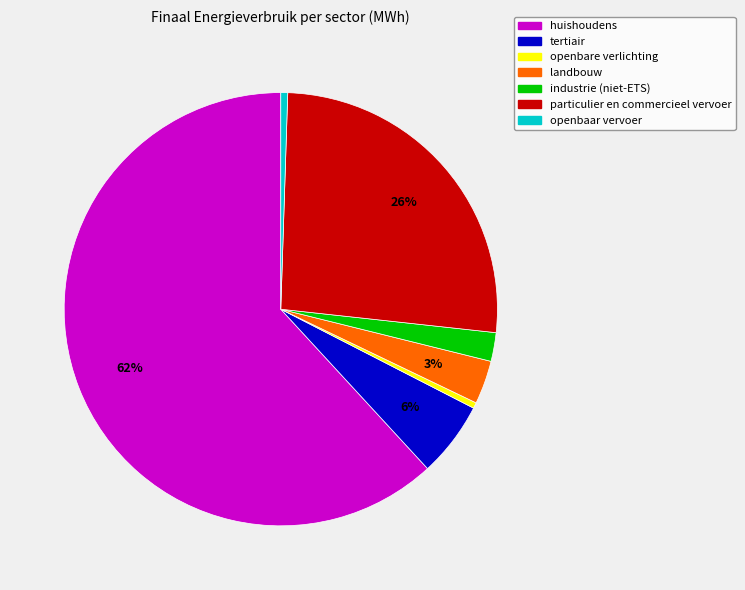

True or false: openbaar vervoer accounts for 1% of the total.

True